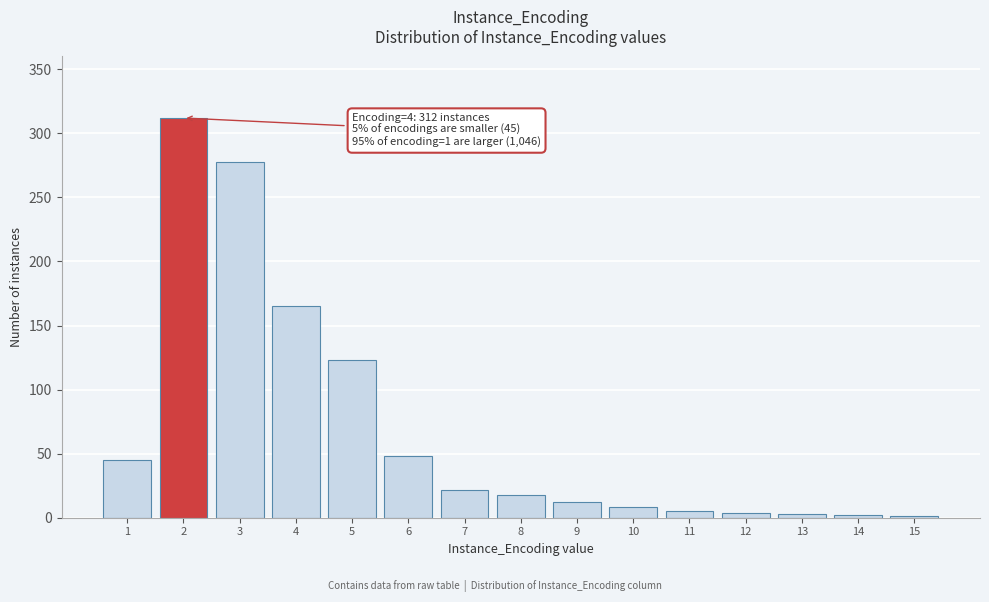

What is the ratio of the value at 3 to the value at 6?

5.8